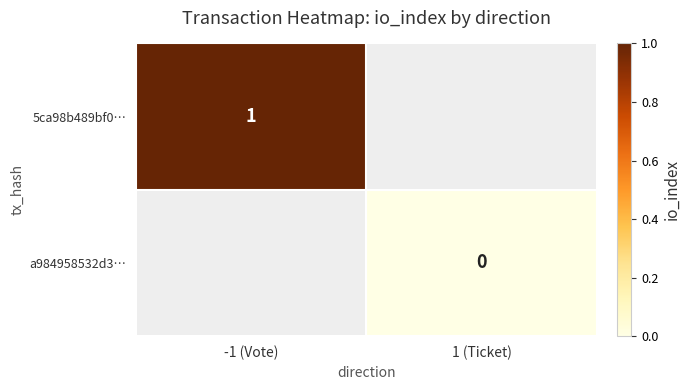

Is the value of a984958532d3… at 1 (Ticket) greater than the value of 5ca98b489bf0… at -1 (Vote)?

No